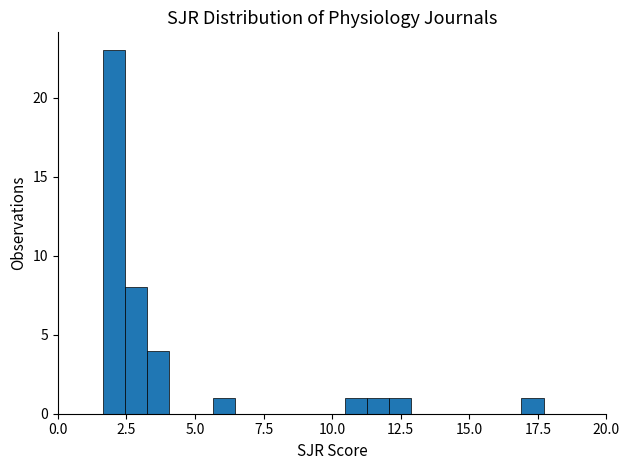

Around what value on the x-axis is the tallest bar? Give the approximate position of its centre, as read against the axis.

2.0